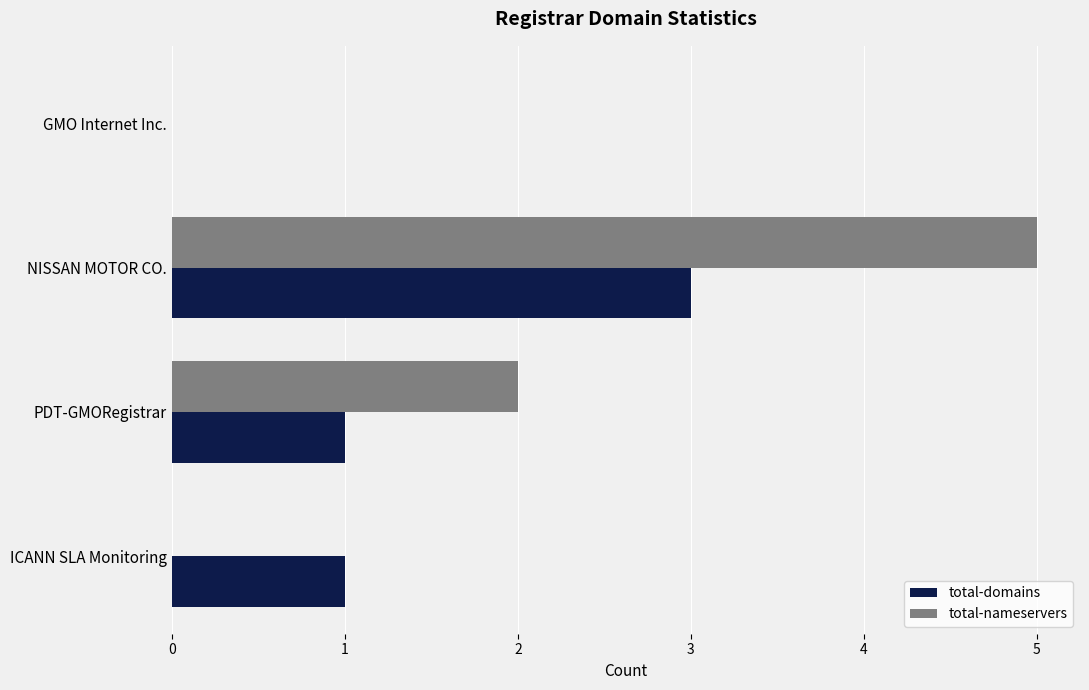

What is the maximum value for total-nameservers?

5